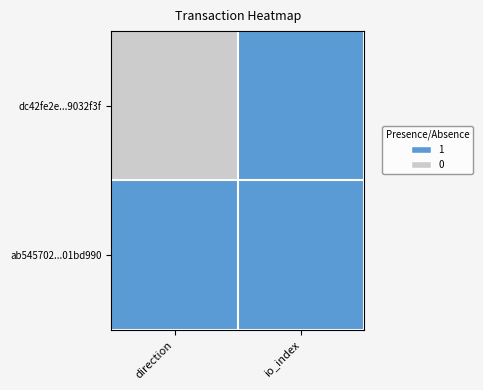

Rank the series by their average value, from lowest to highest.

dc42fe2e...9032f3f, ab545702...01bd990